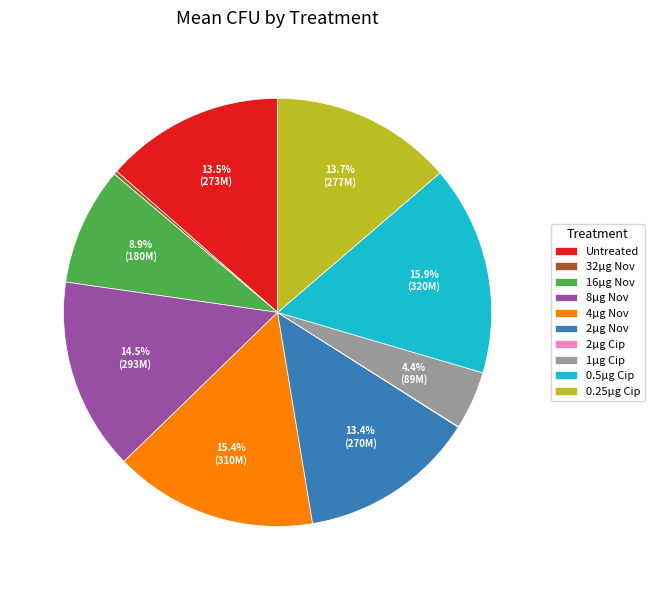

Combined, do 8µg Nov and Untreated account for over 50%?

No